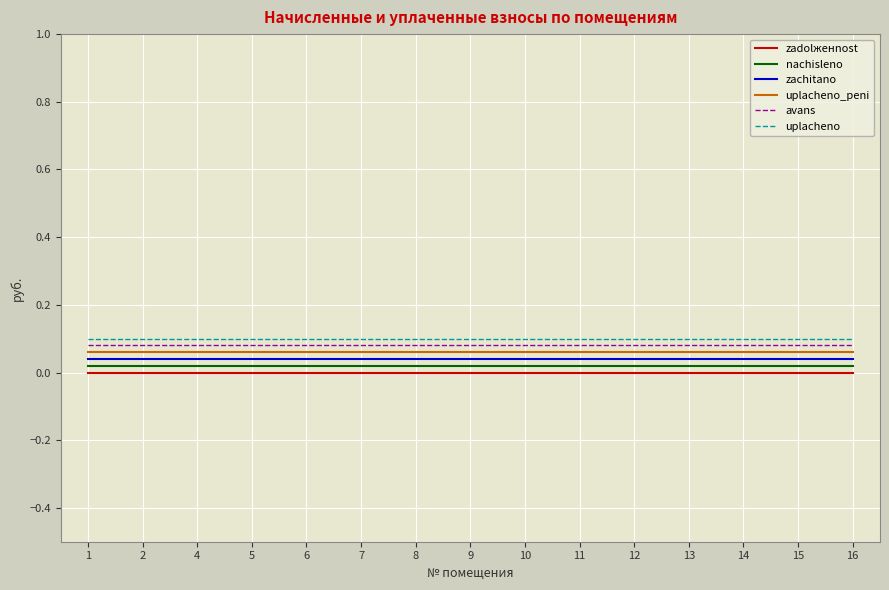

The value of zachitano at 13 is 0.1. True or false?

False